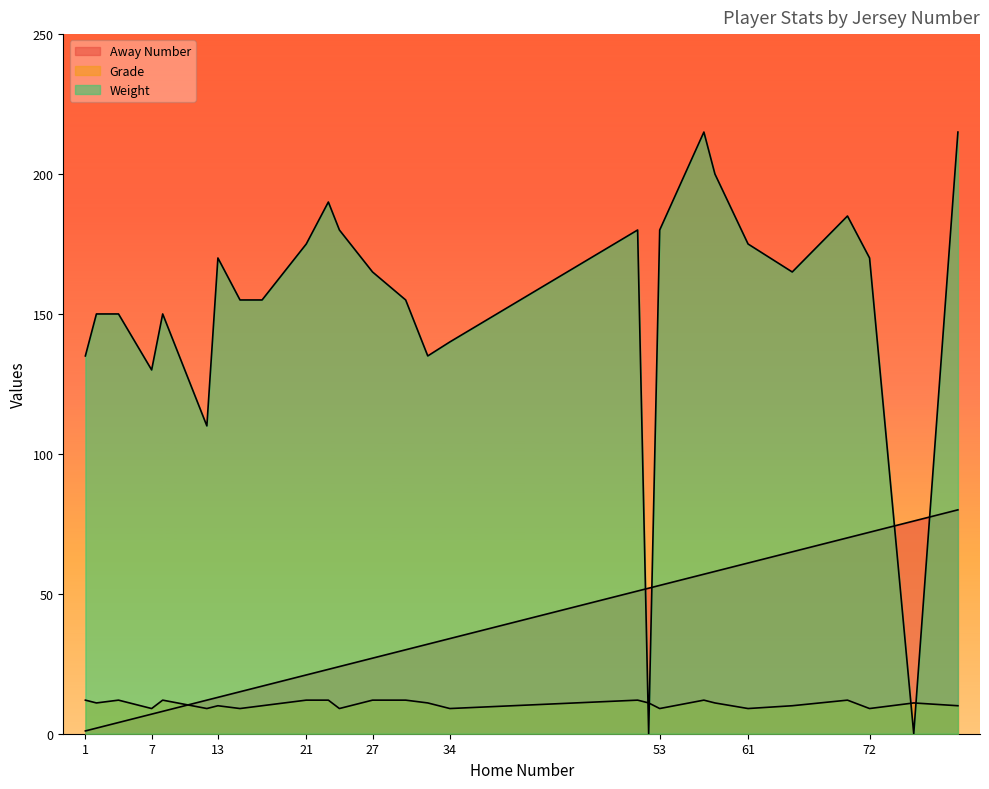

Count the number of data series in this chart.

3